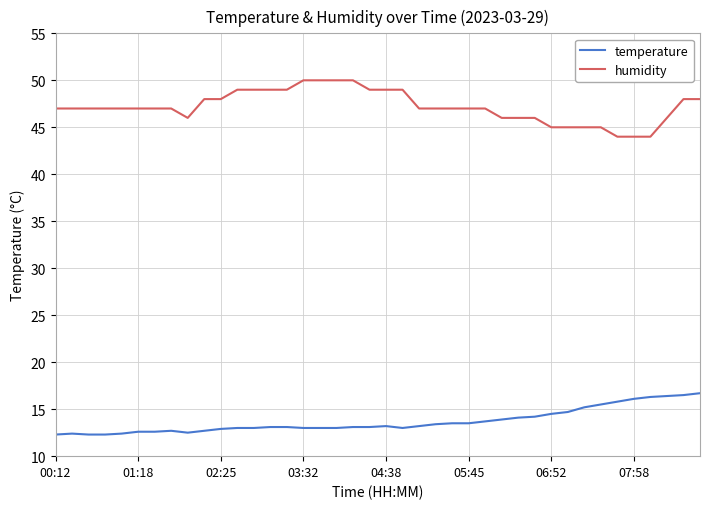

True or false: temperature and humidity cross at least once.

False